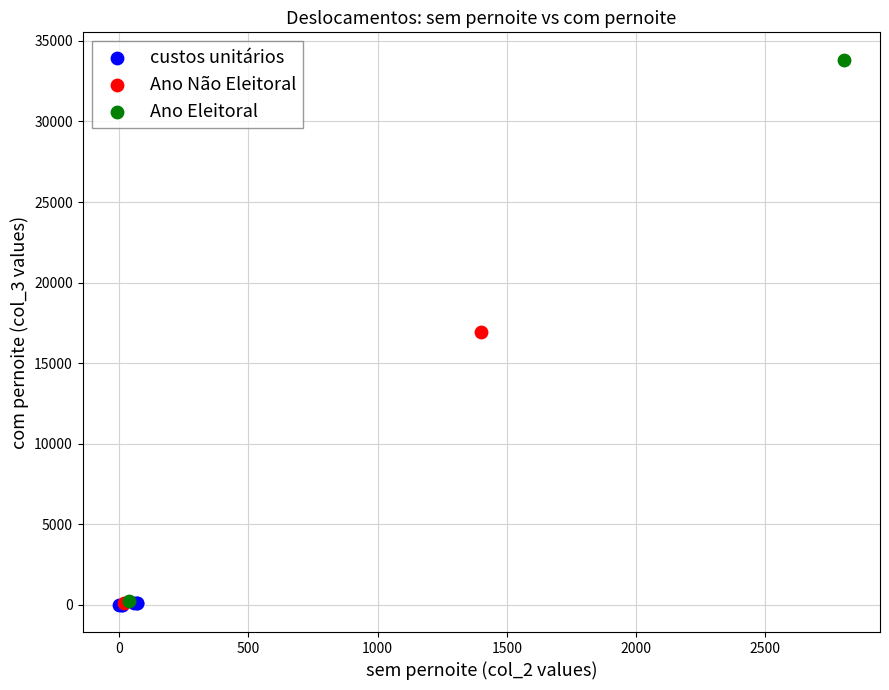

What are all the series names shown in the legend?

custos unitários, Ano Não Eleitoral, Ano Eleitoral